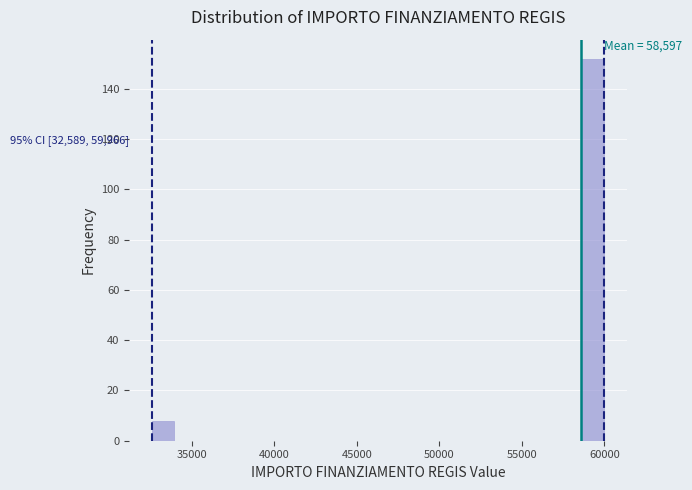

Around what value on the x-axis is the tallest bar? Give the approximate position of its centre, as read against the axis.

59500